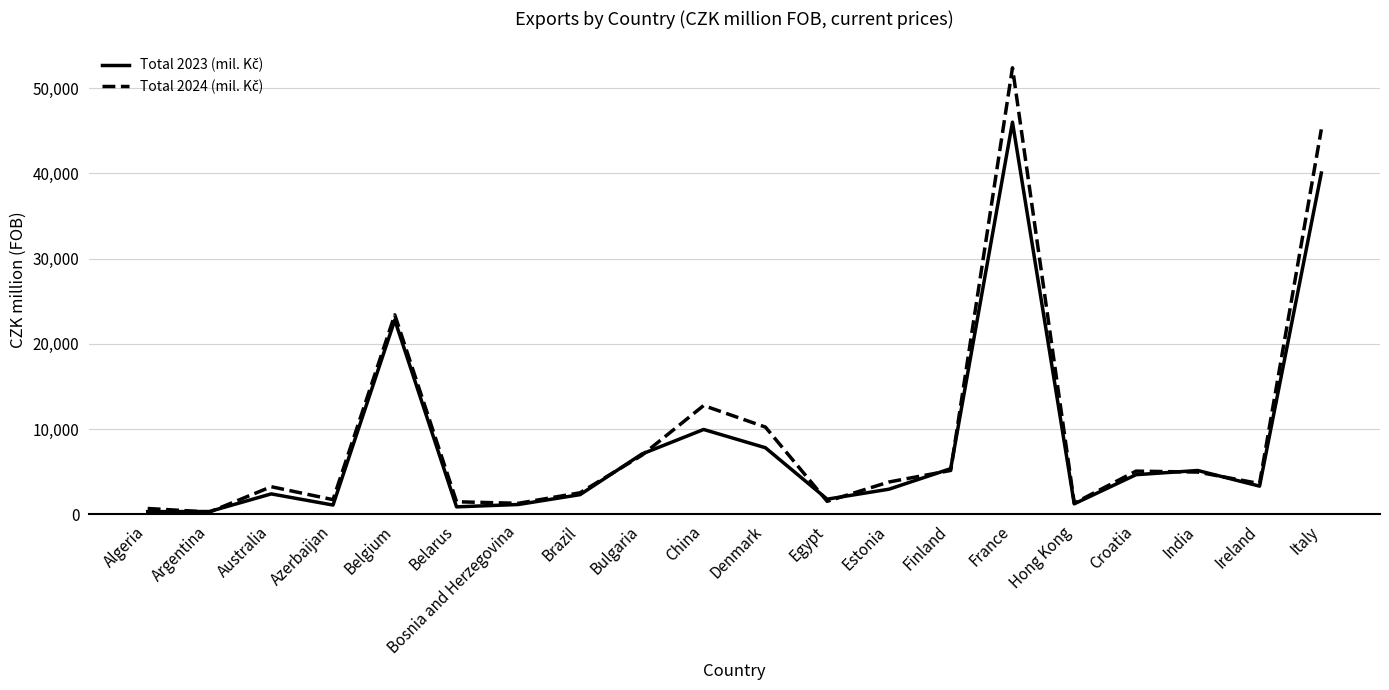

What is the spread (max minus min) of values at Australia?

843